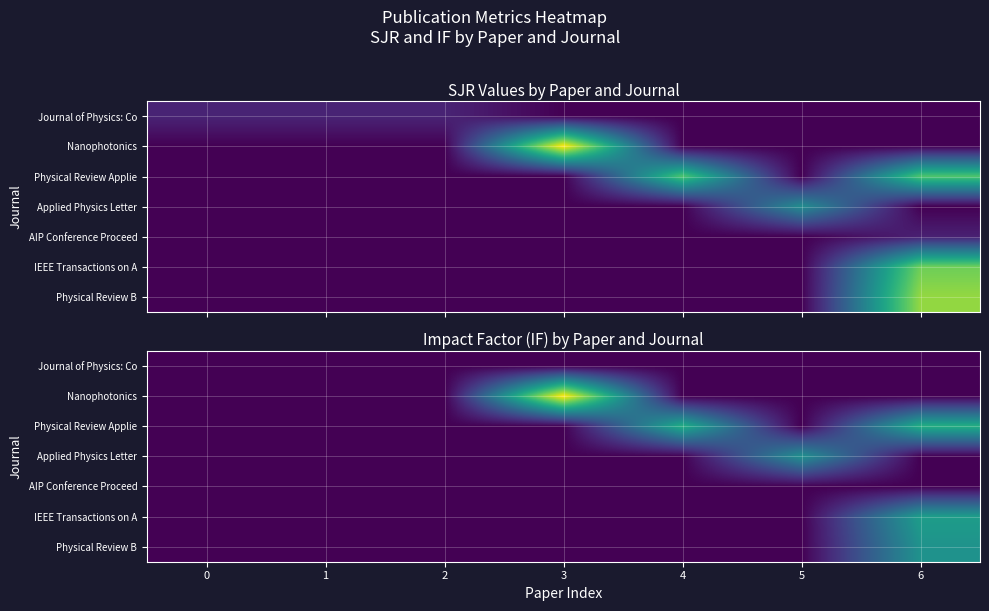

Count the number of categories in the chart.

7